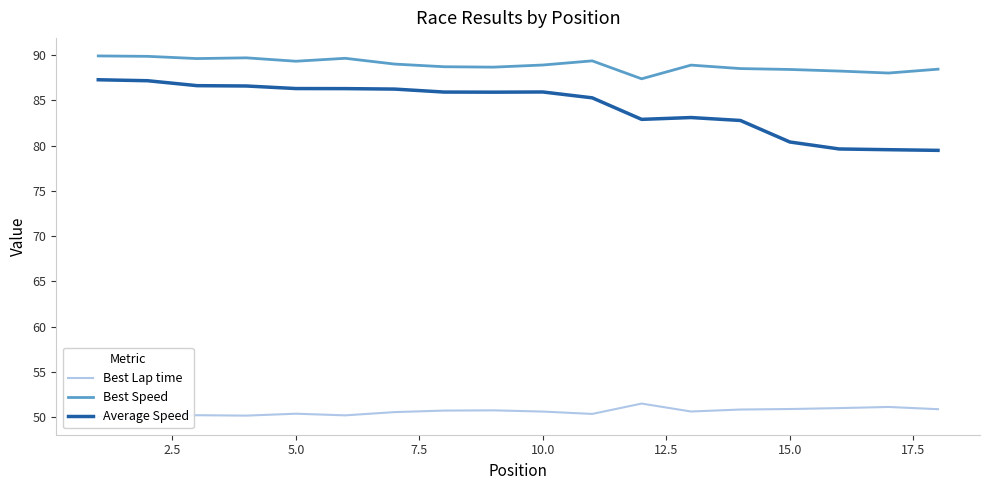

At how many categories does at least one series exceed 63?

18